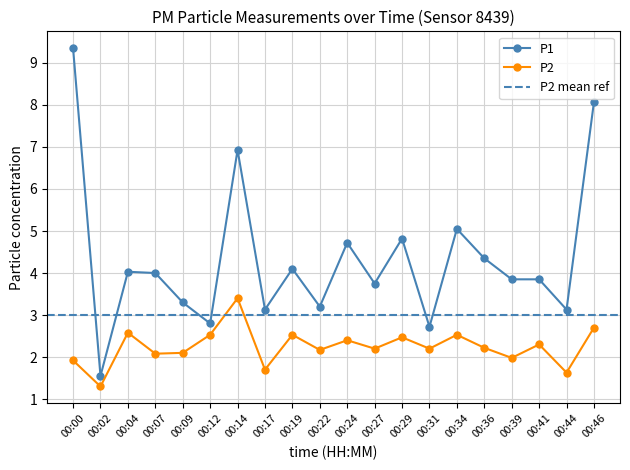

What is the difference between the highest and lowest values at 00:29?

2.4